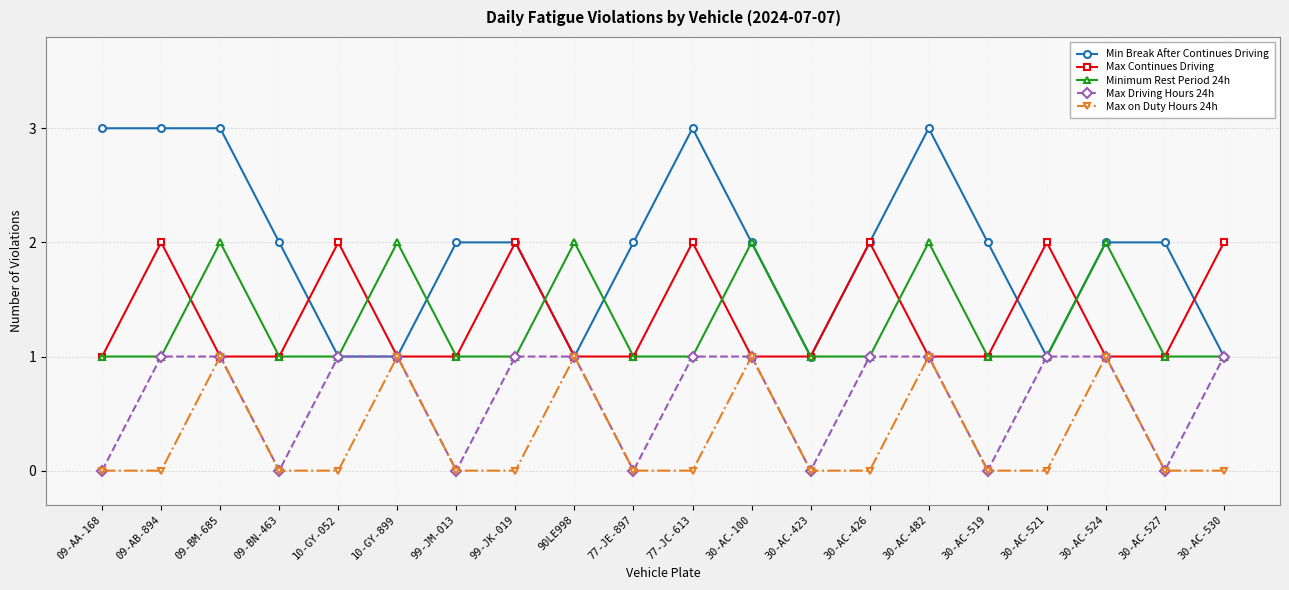

What is the sum of the Max Driving Hours 24h values at 30-AC-423 and 10-GY-899?

1